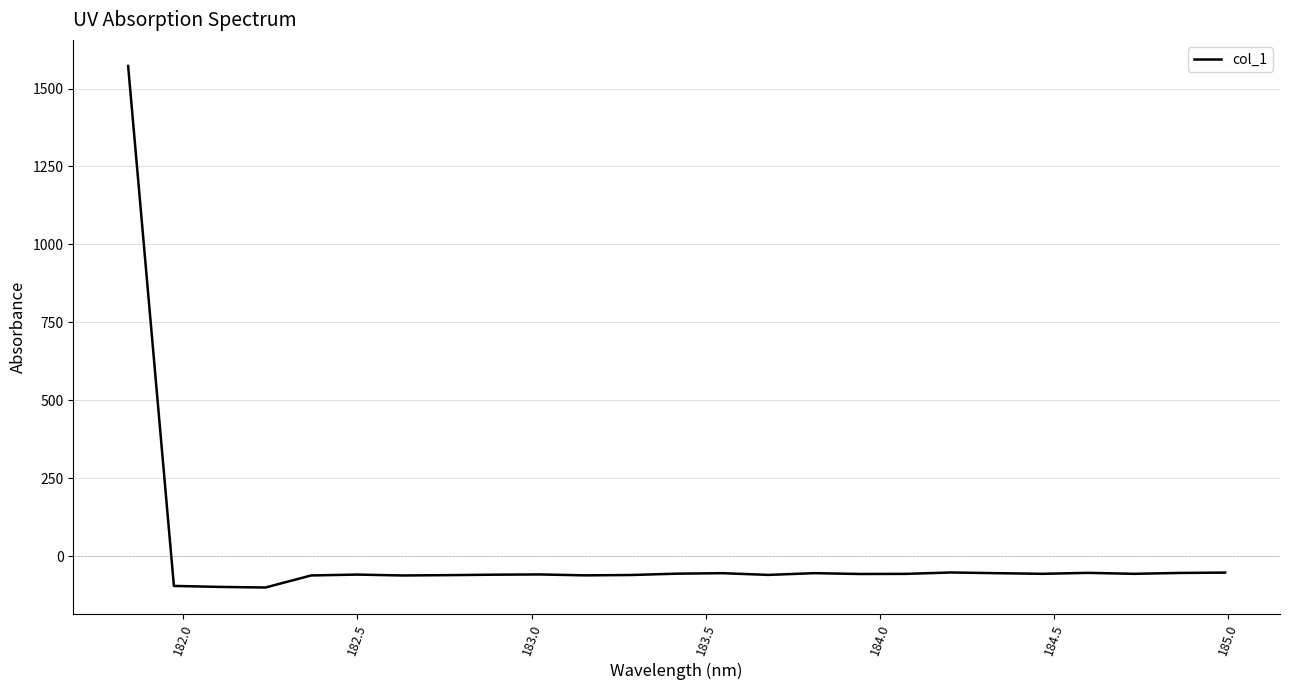

What is the smallest value displayed?

-99.6